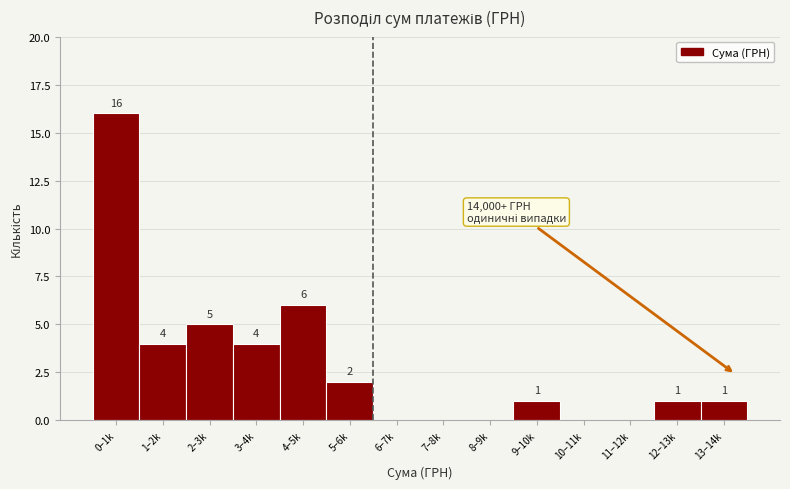

Reading left to right, what are all the values shown in this chart?

0–1k=16	1–2k=4	2–3k=5	3–4k=4	4–5k=6	5–6k=2	6–7k=0	7–8k=0	8–9k=0	9–10k=1	10–11k=0	11–12k=0	12–13k=1	13–14k=1